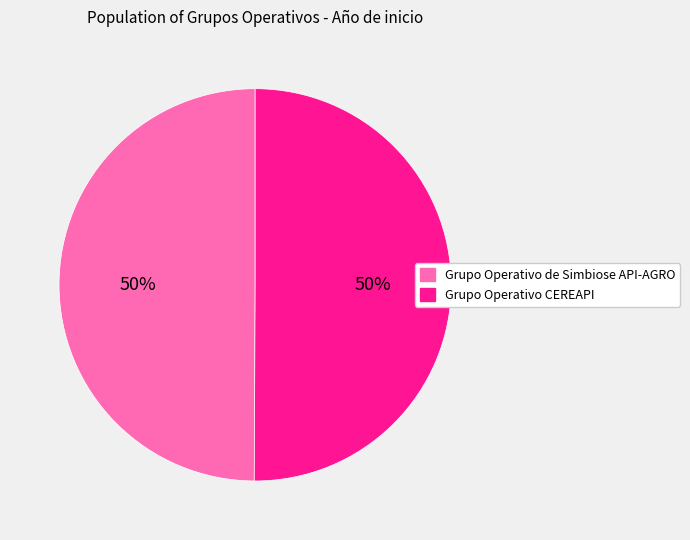

Approximately how many times larger is the value at Grupo Operativo de Simbiose API-AGRO compared to Grupo Operativo CEREAPI?

1.0